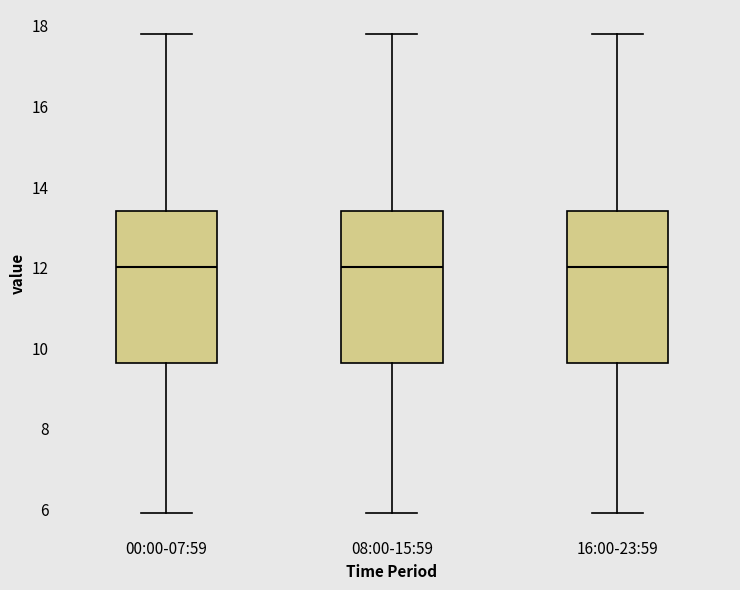

Reading left to right, transcribe this box plot: for each box, give where its median line is, the range the box spans, and where its two whiskers end, as read against the y-axis. The values are not printed on the chart, so give them approximately, as read against the axis.

00:00-07:59: median 12.0, box 9.6 to 13.4, whiskers 6.0 to 17.8
08:00-15:59: median 12.0, box 9.6 to 13.4, whiskers 6.0 to 17.8
16:00-23:59: median 12.0, box 9.6 to 13.4, whiskers 6.0 to 17.8